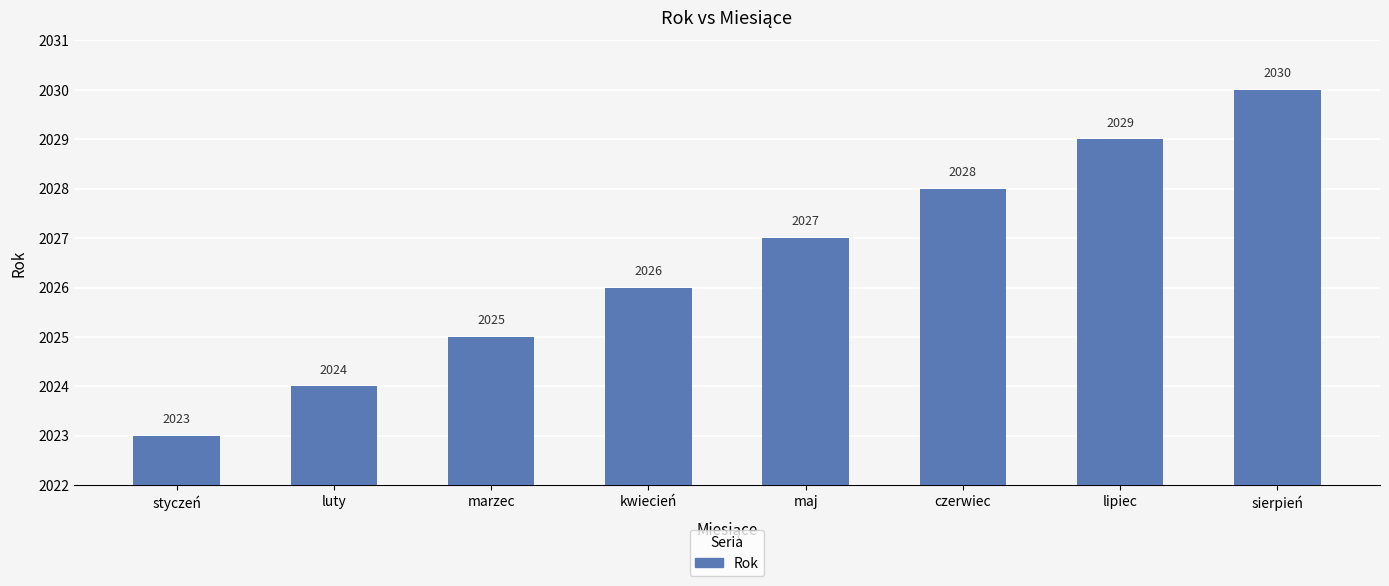

How many values are between 2025 and 2029?

5